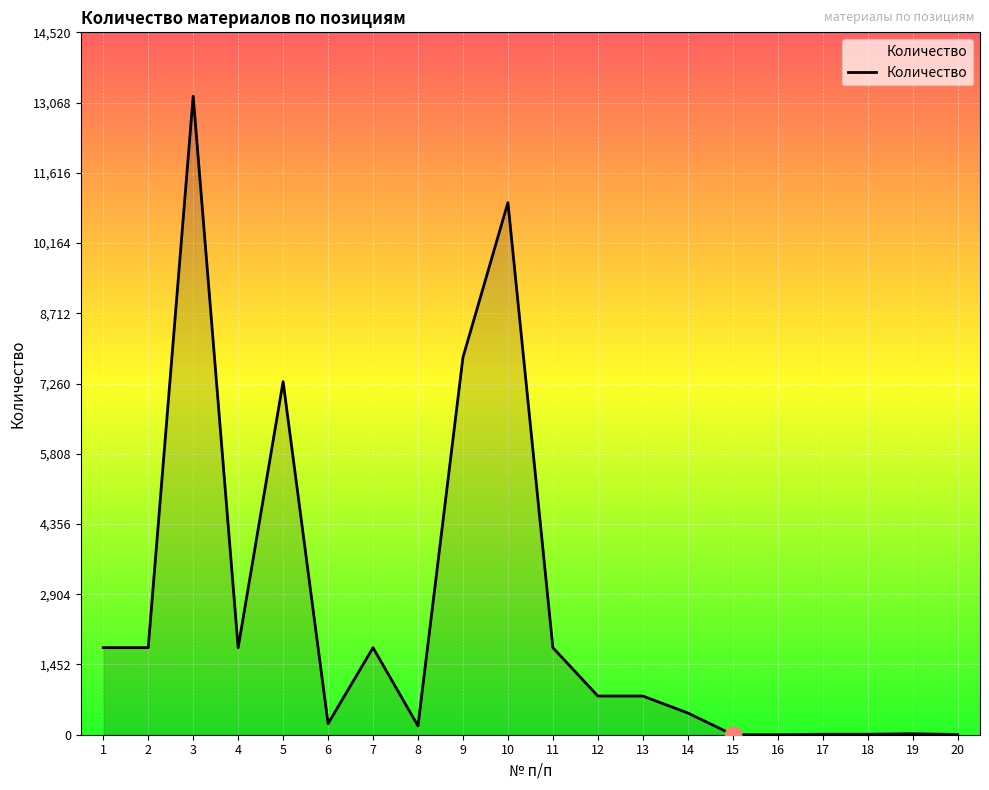

The value at 5 is 12819. True or false?

False